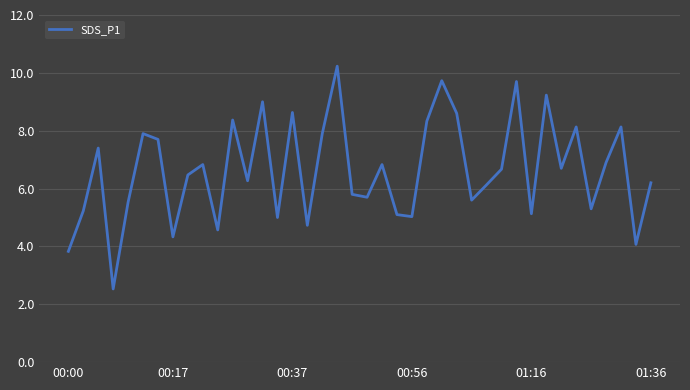

What is the smallest value displayed?

2.5